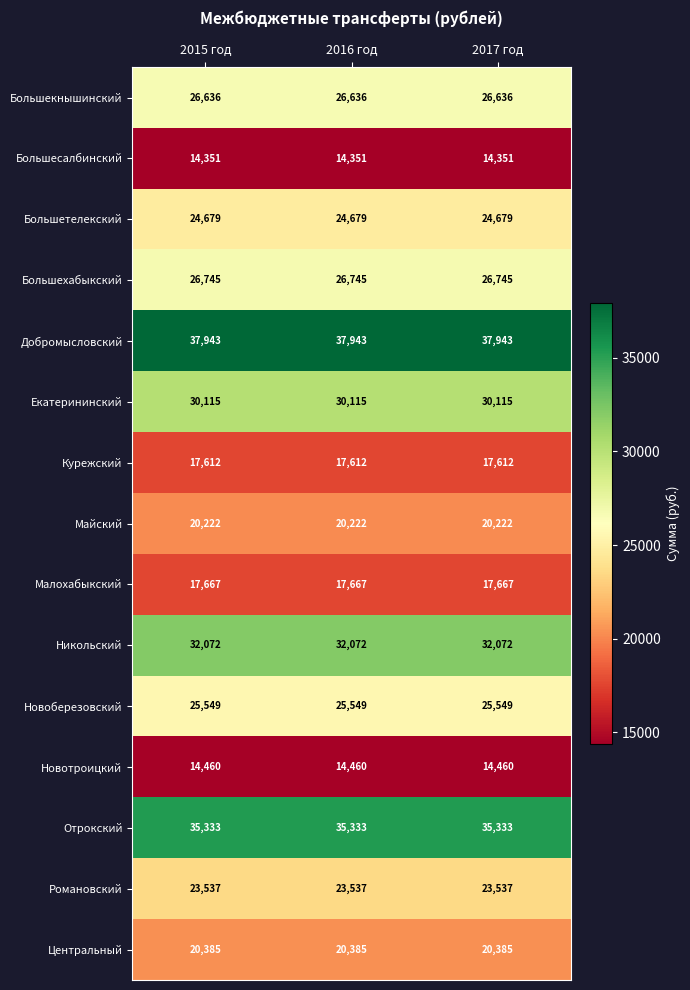

Is the value of Никольский at 2016 год greater than the value of Большесалбинский at 2017 год?

Yes